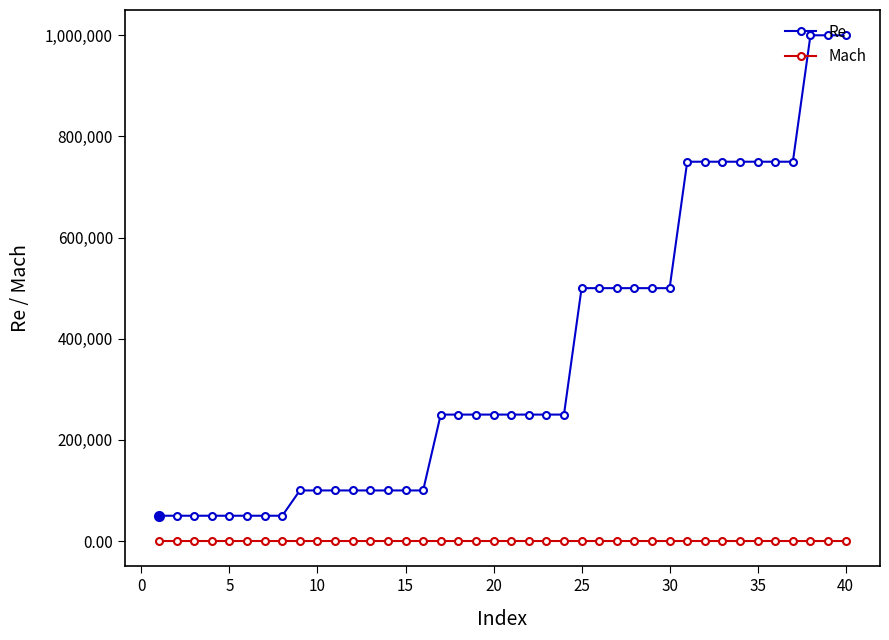

What is the maximum value for Re?

1000000.0